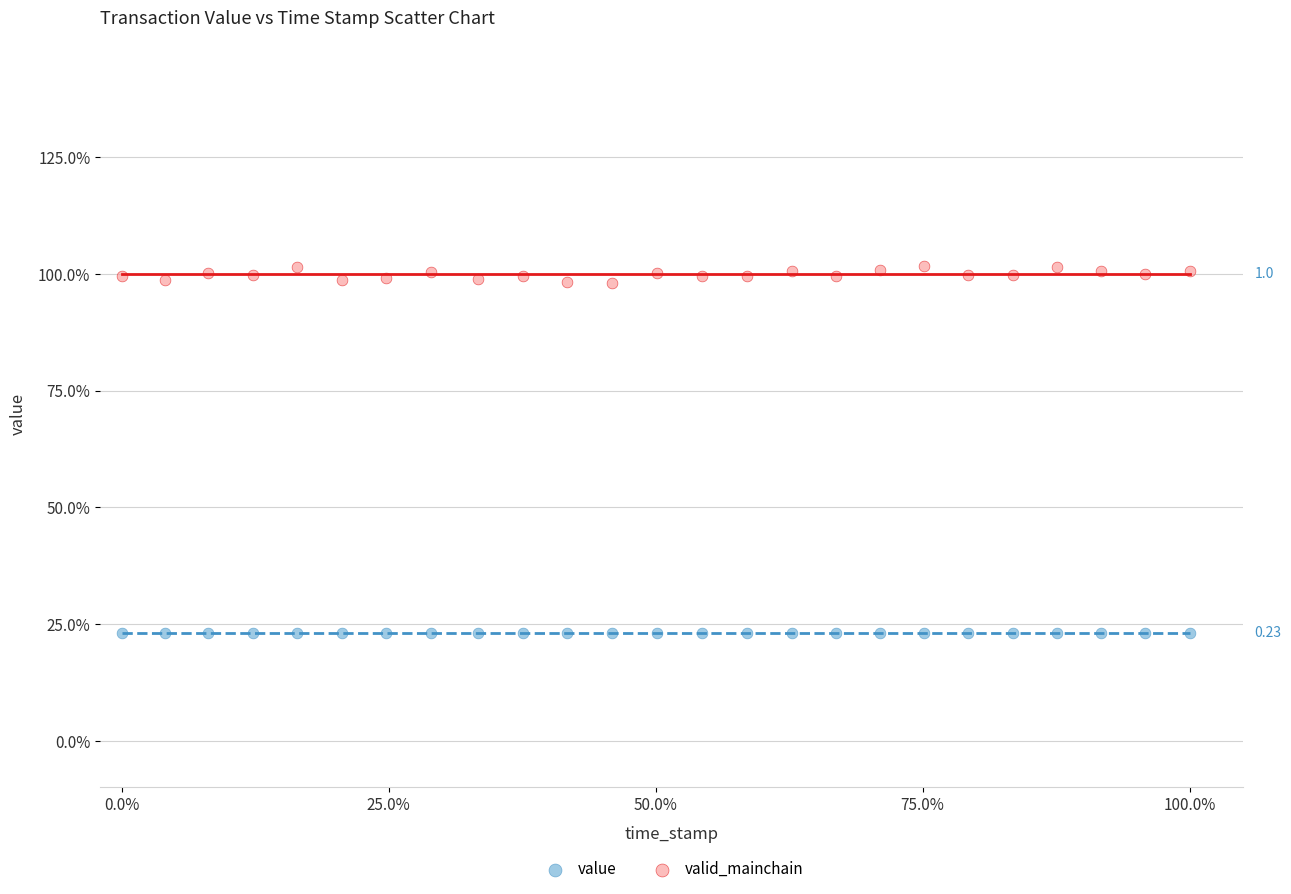

What are all the series names shown in the legend?

value, valid_mainchain